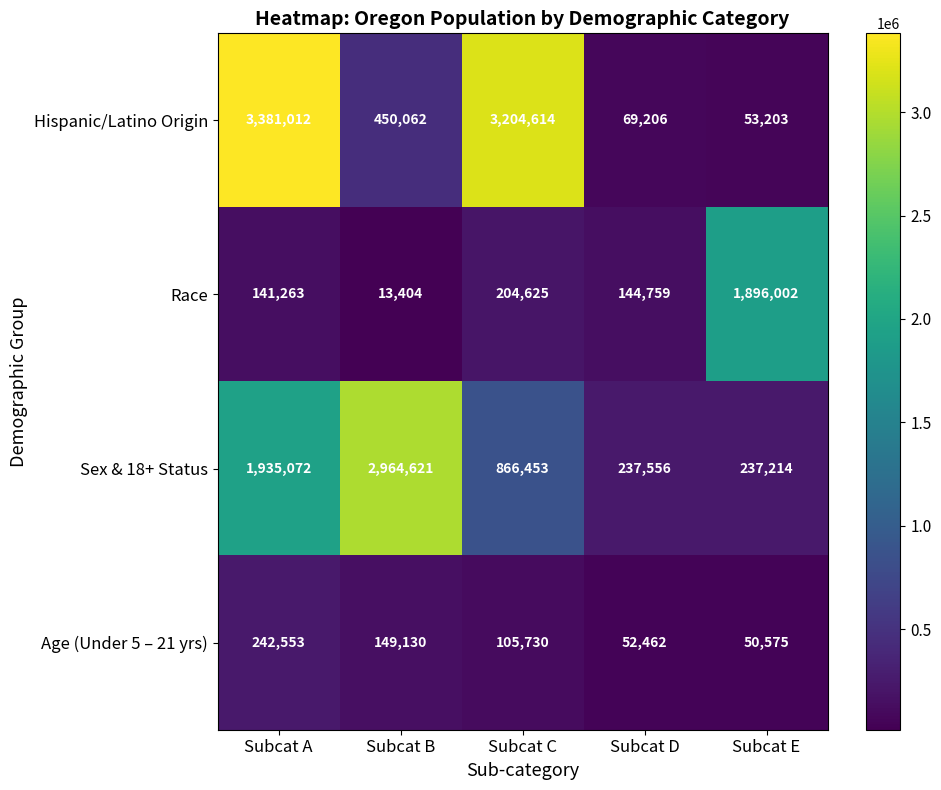

At how many categories does at least one series exceed 3250348?

1